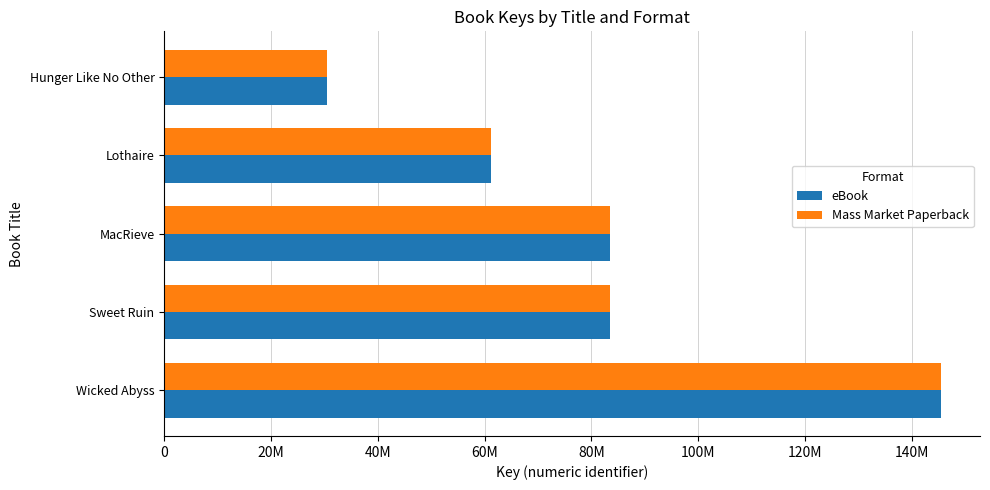

What are all the series names shown in the legend?

eBook, Mass Market Paperback